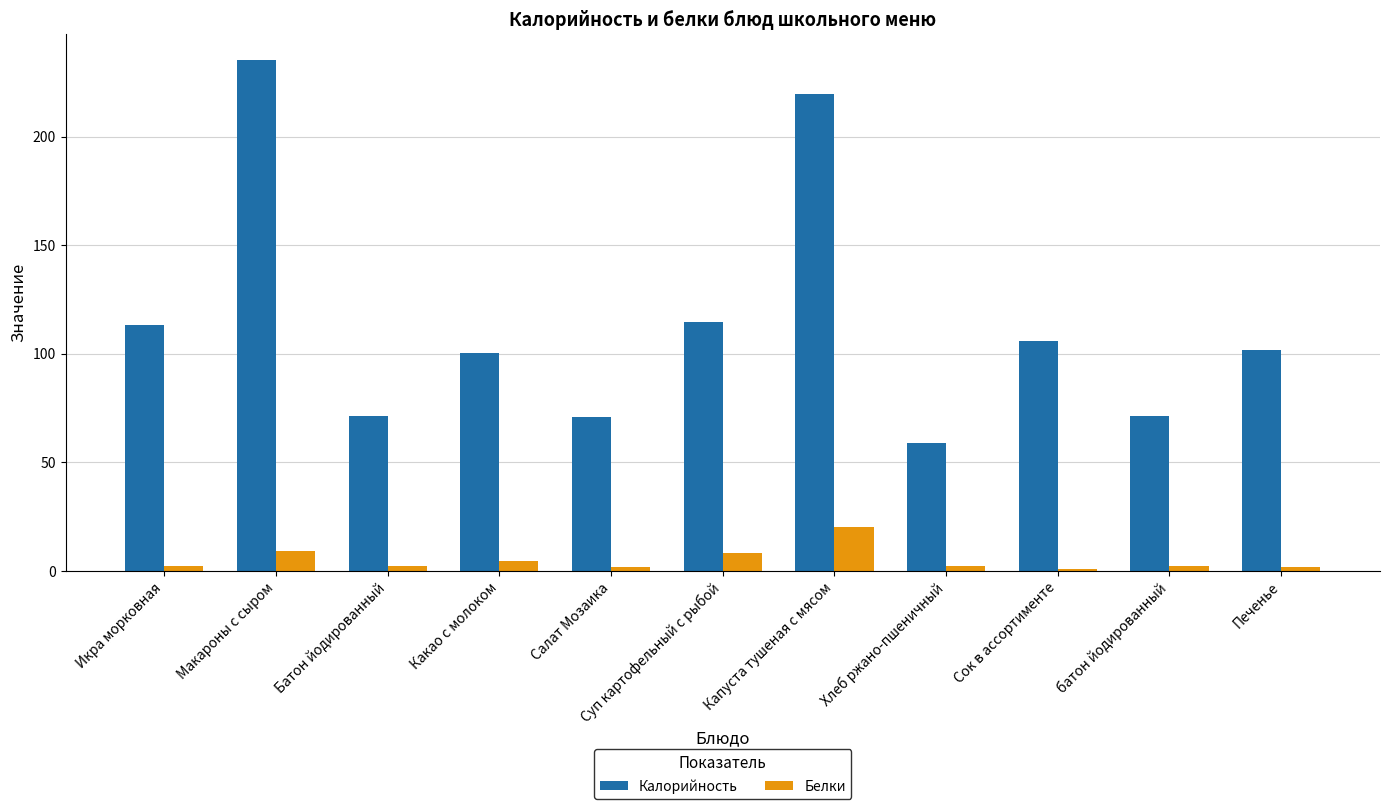

What is the value of the Белки bar at the 11th from the left?

1.8